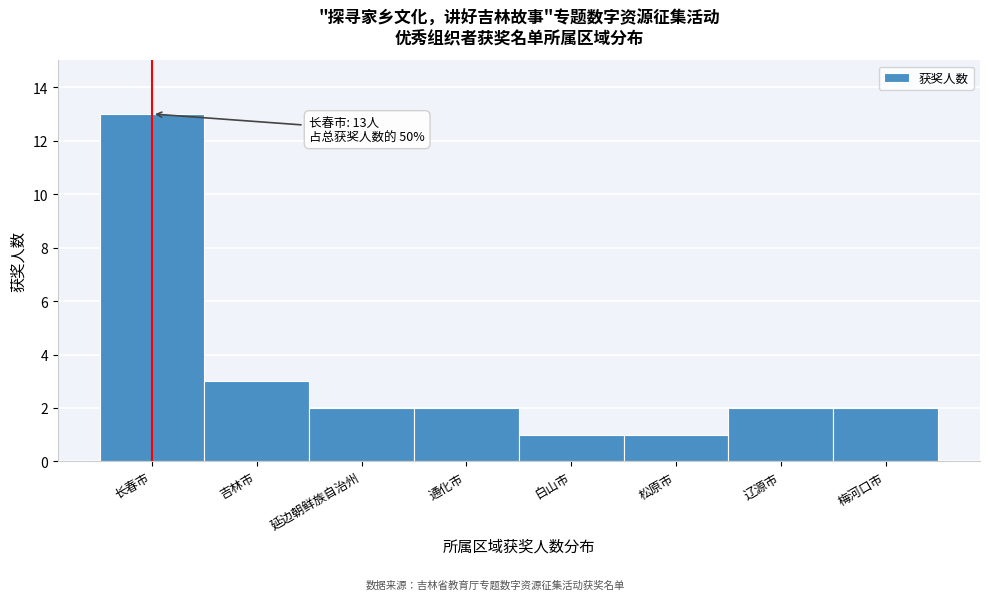

Reading left to right, transcribe all the data shown in this chart.

长春市=13	吉林市=3	延边朝鲜族自治州=2	通化市=2	白山市=1	松原市=1	辽源市=2	梅河口市=2